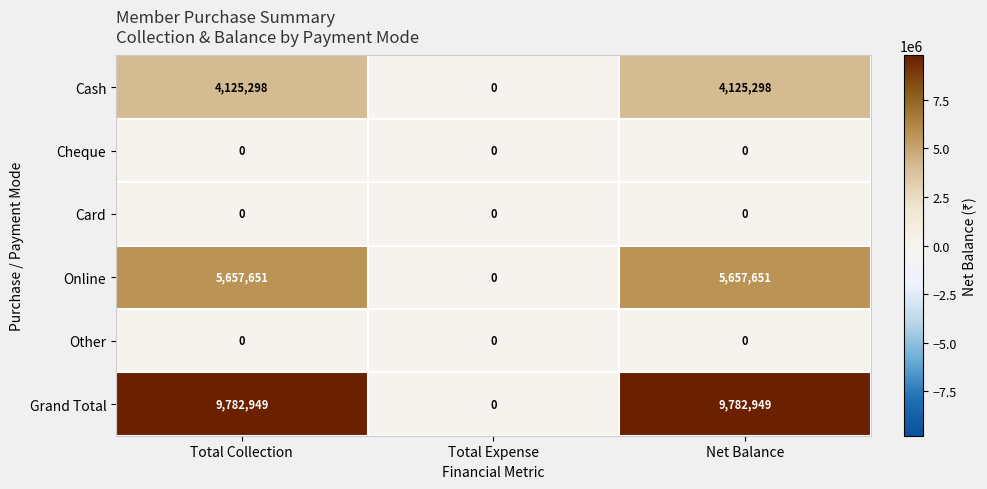

Reading left to right, list all the values displayed in this chart.

Cash: 4125298	0	4125298
Cheque: 0	0	0
Card: 0	0	0
Online: 5657651	0	5657651
Other: 0	0	0
Grand Total: 9782949	0	9782949